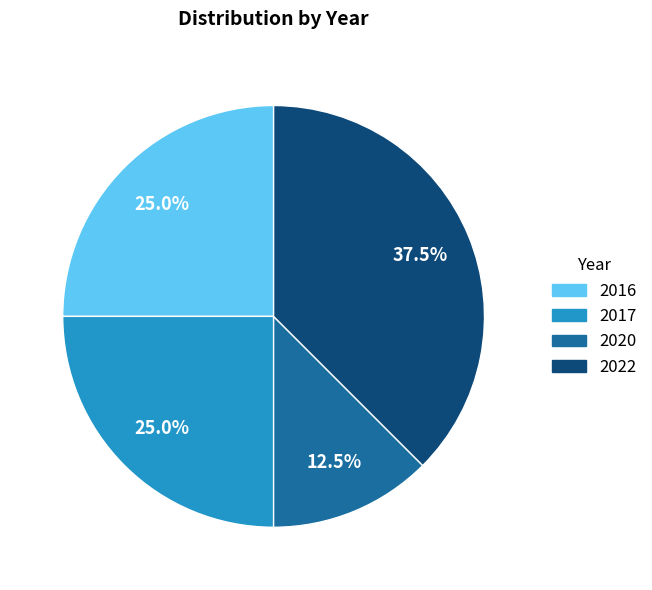

What percentage is NOT represented by 2016?

75.0%